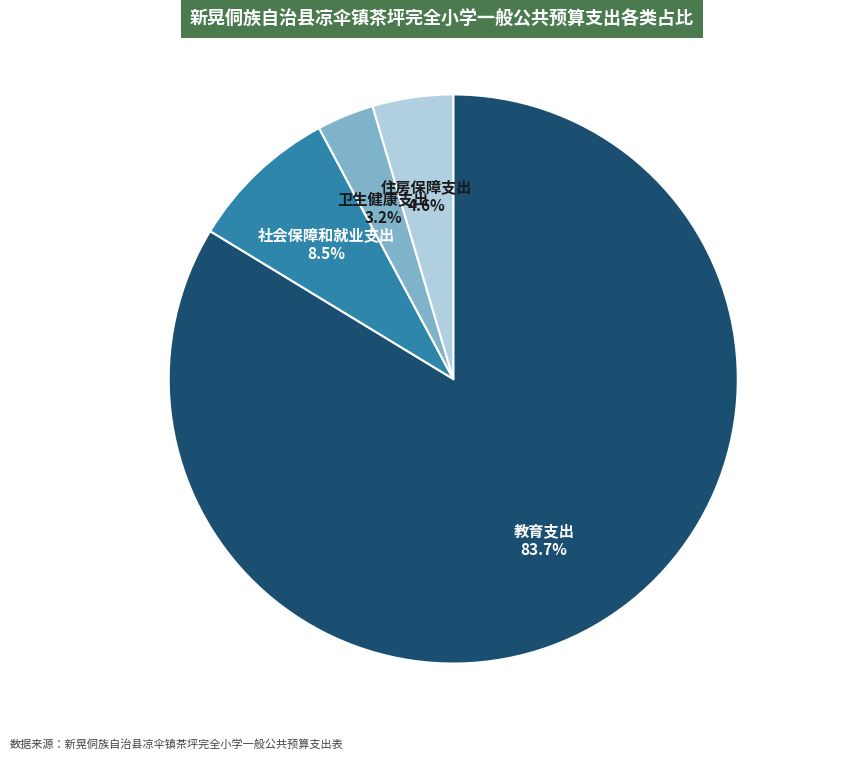

Does any single category account for the majority?

Yes